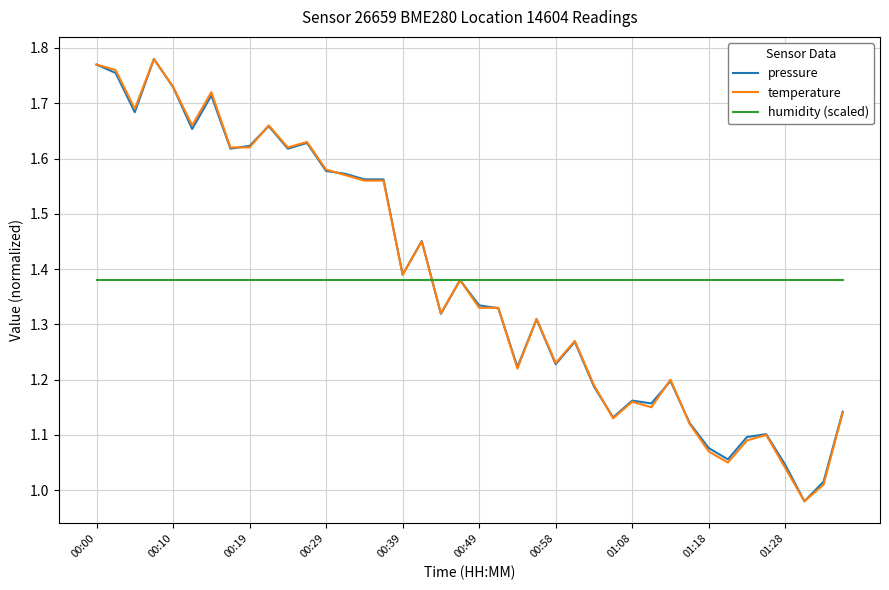

Rank the series by their average value, from lowest to highest.

temperature, humidity (scaled), pressure